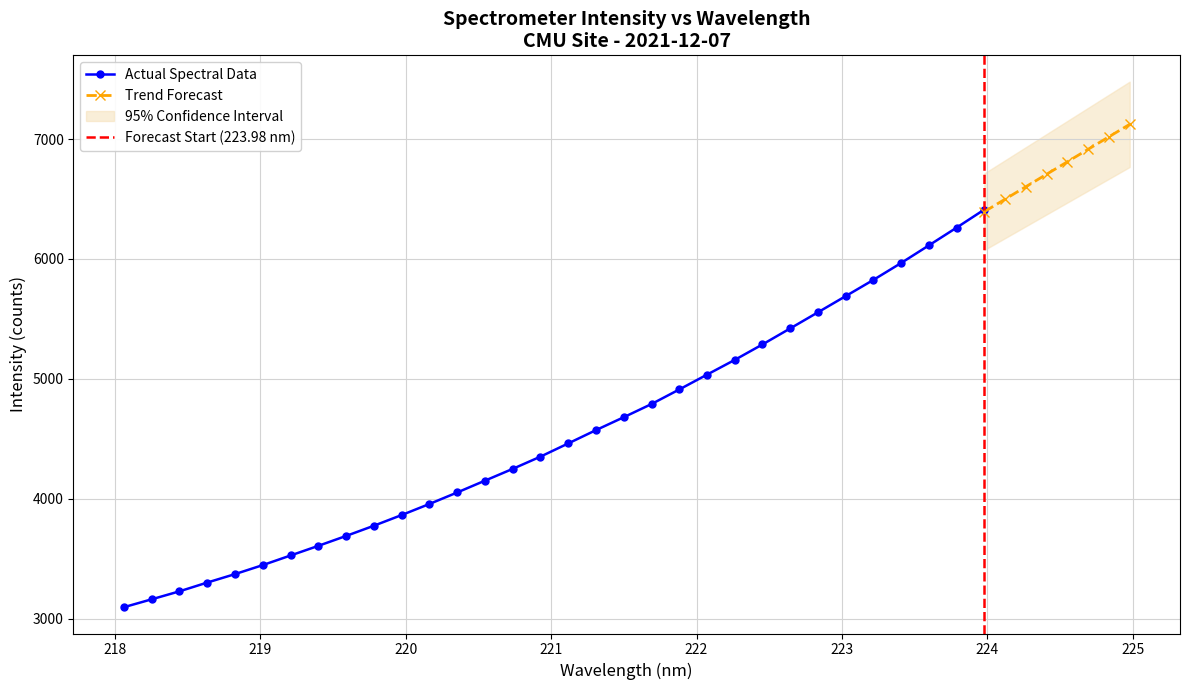

Which category has the lowest value across all series?

218.0596